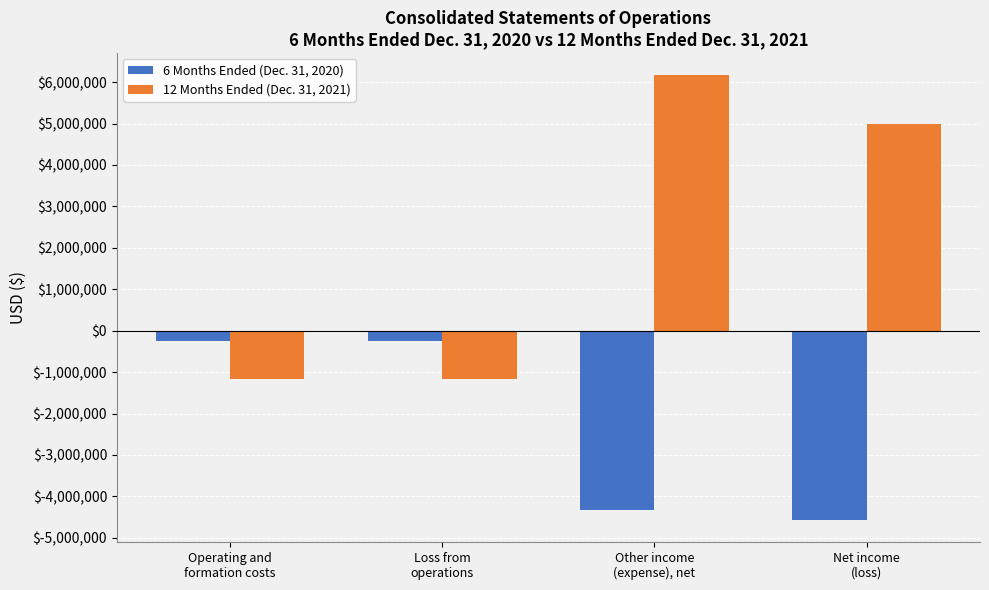

Reading left to right, list all the values displayed in this chart.

6 Months Ended (Dec. 31, 2020): -237630	-237630	-4325719	-4563349
12 Months Ended (Dec. 31, 2021): -1172642	-1172642	6162758	4990116